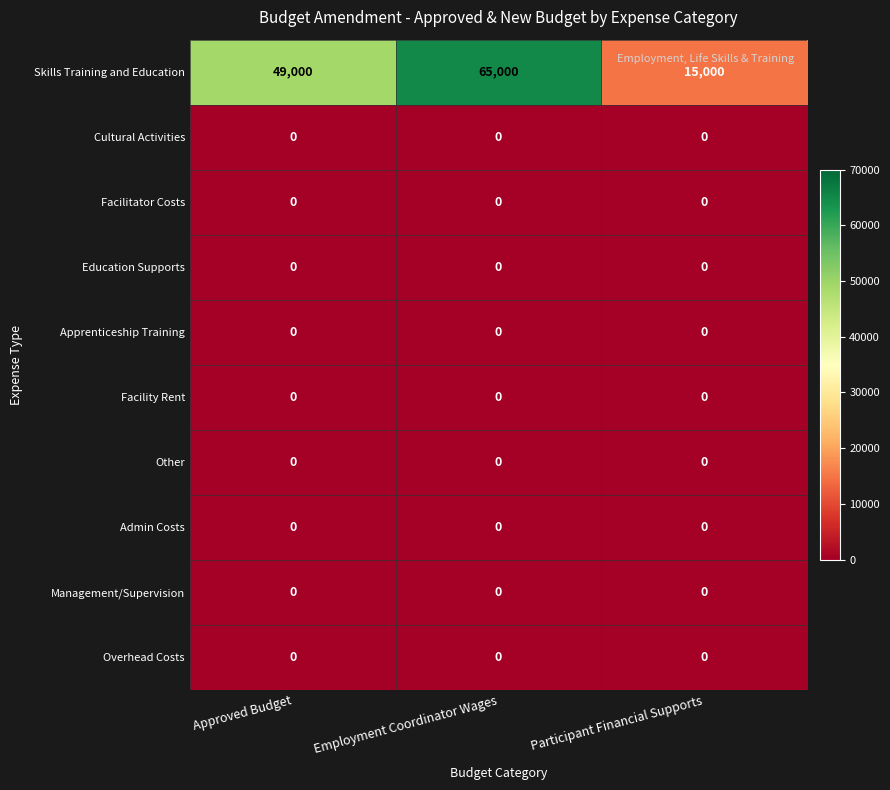

Which series has the largest total across all categories?

Skills Training and Education